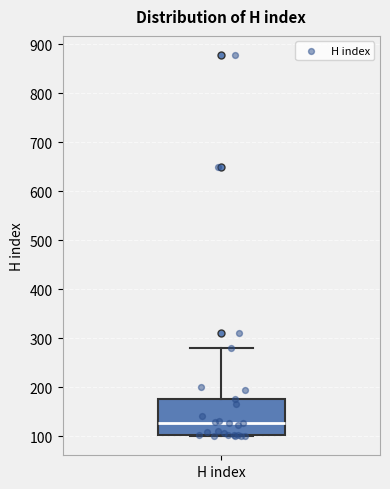

Transcribe this box plot: give where the median line is, the range the box spans, and where the two whiskers end, as read against the y-axis. The values are not printed on the chart, so give them approximately, as read against the axis.

median 130, box 100 to 180, whiskers 100 to 280